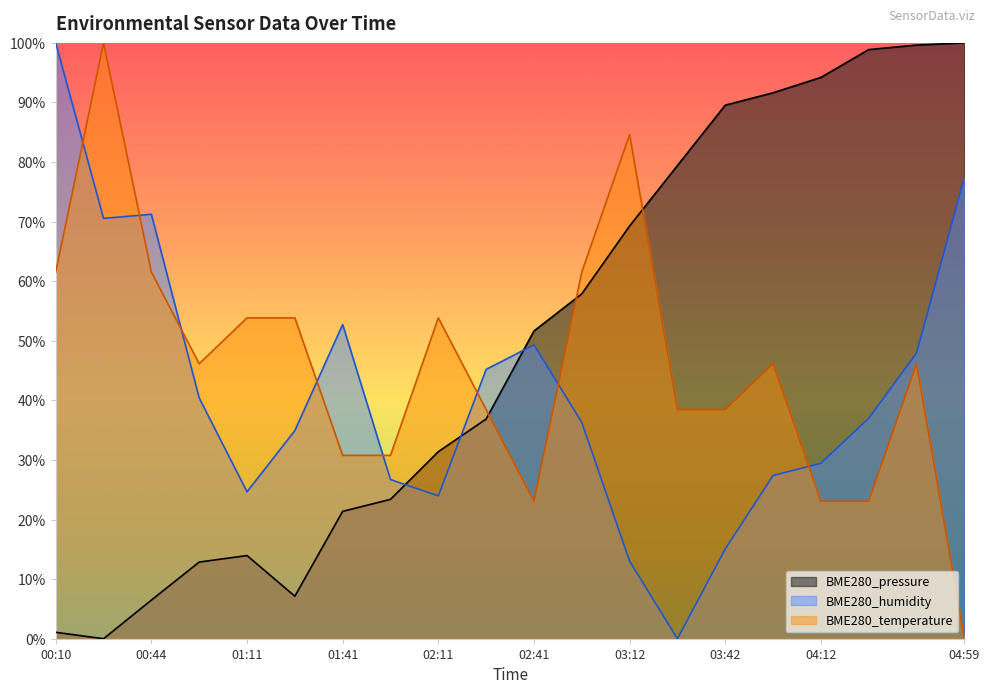

How many lines are shown in the chart?

3